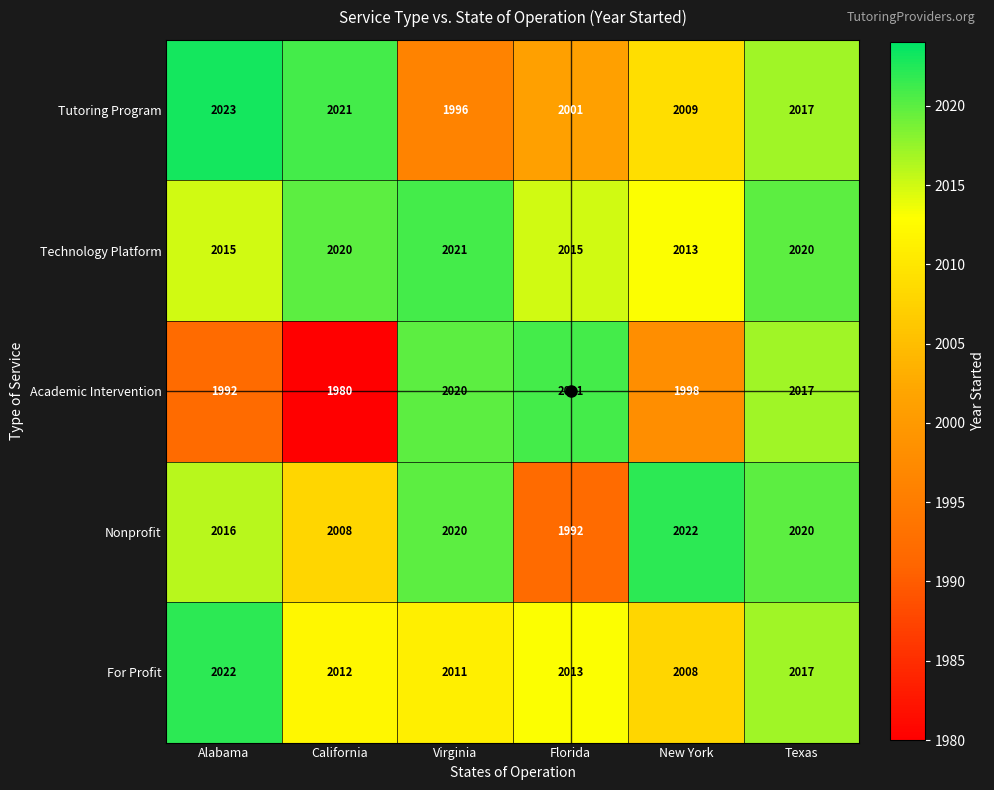

What is the sum of all Technology Platform values?

12104